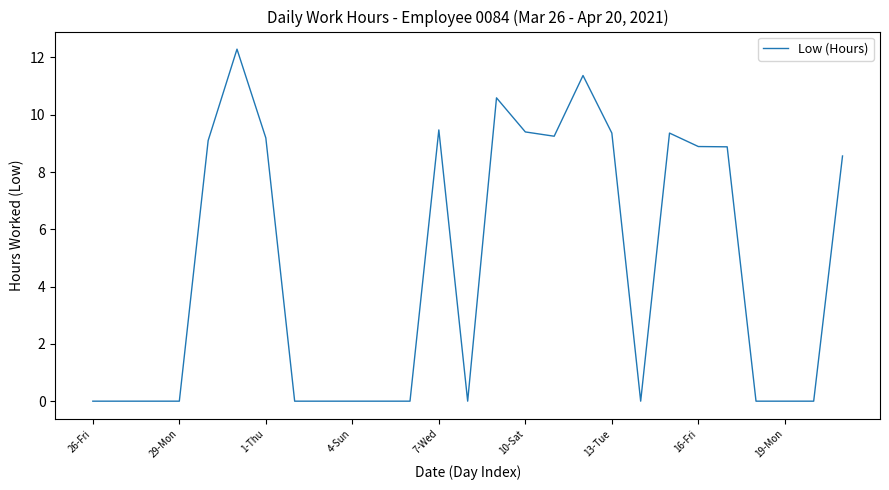

What is the average value?

4.7